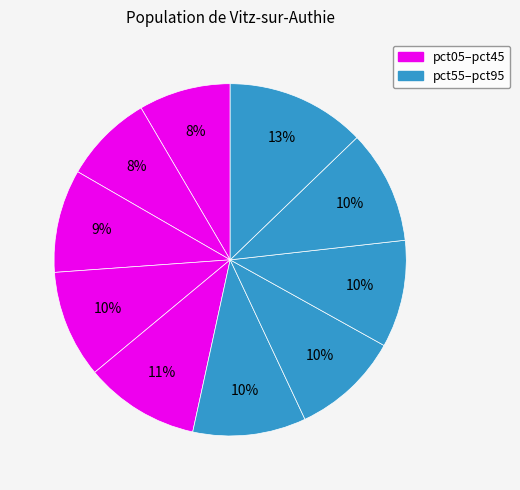

How many segments does this pie chart have?

10